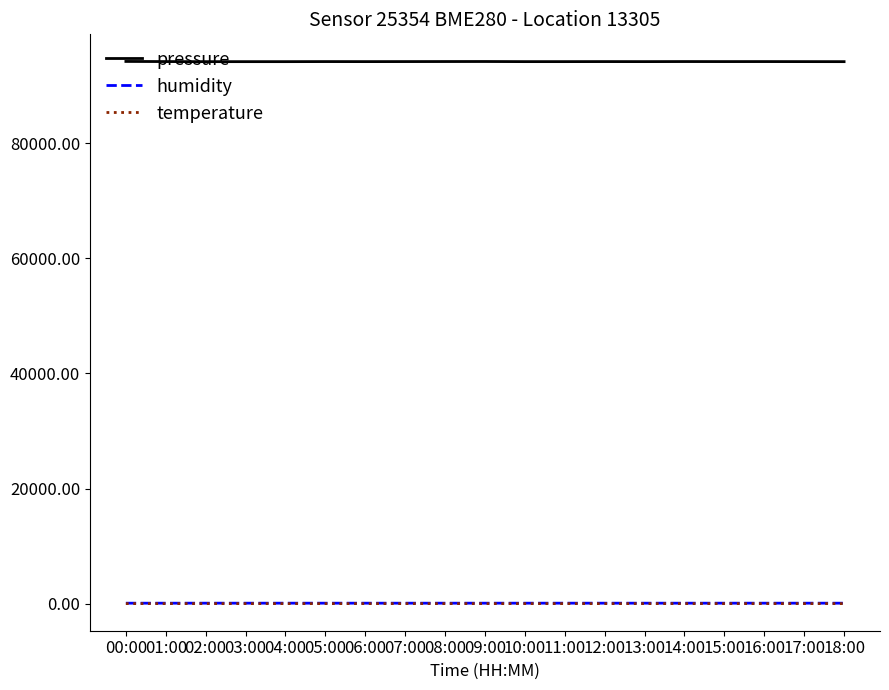

True or false: humidity has a value of 94.2 at 16:00.

True